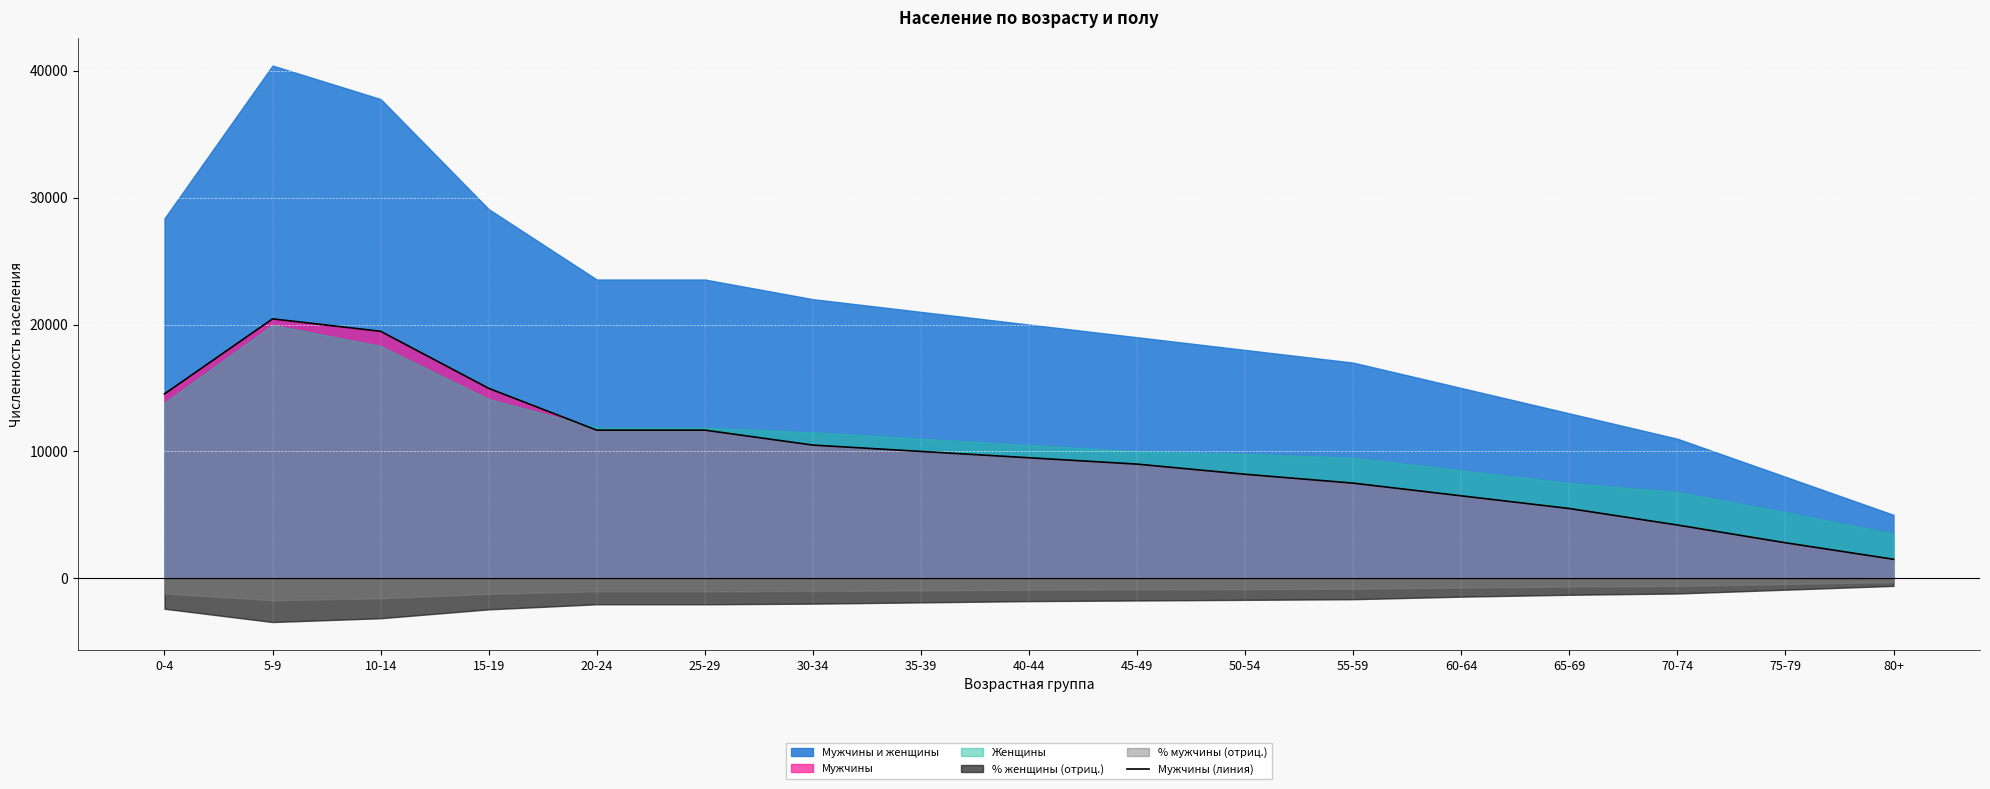

Where does the data first go above 9500?

0-4